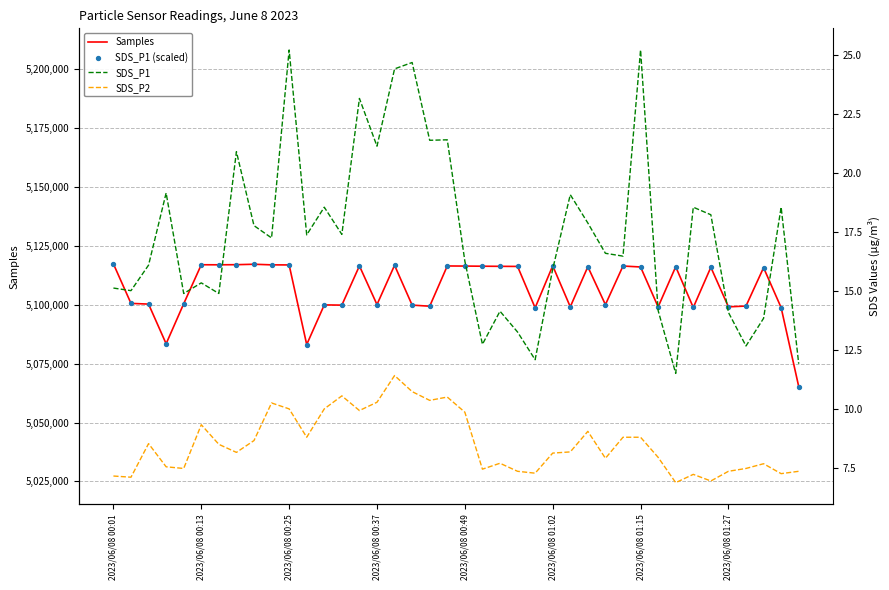

Is the value of SDS_P1 at 2023/06/08 01:15 greater than the value of SDS_P2 at 2023/06/08 00:13?

Yes